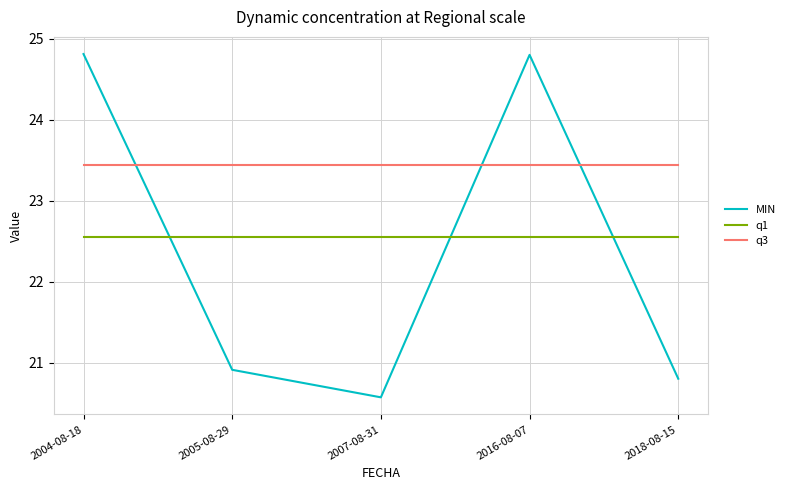

What position from the left is 2018-08-15?

5